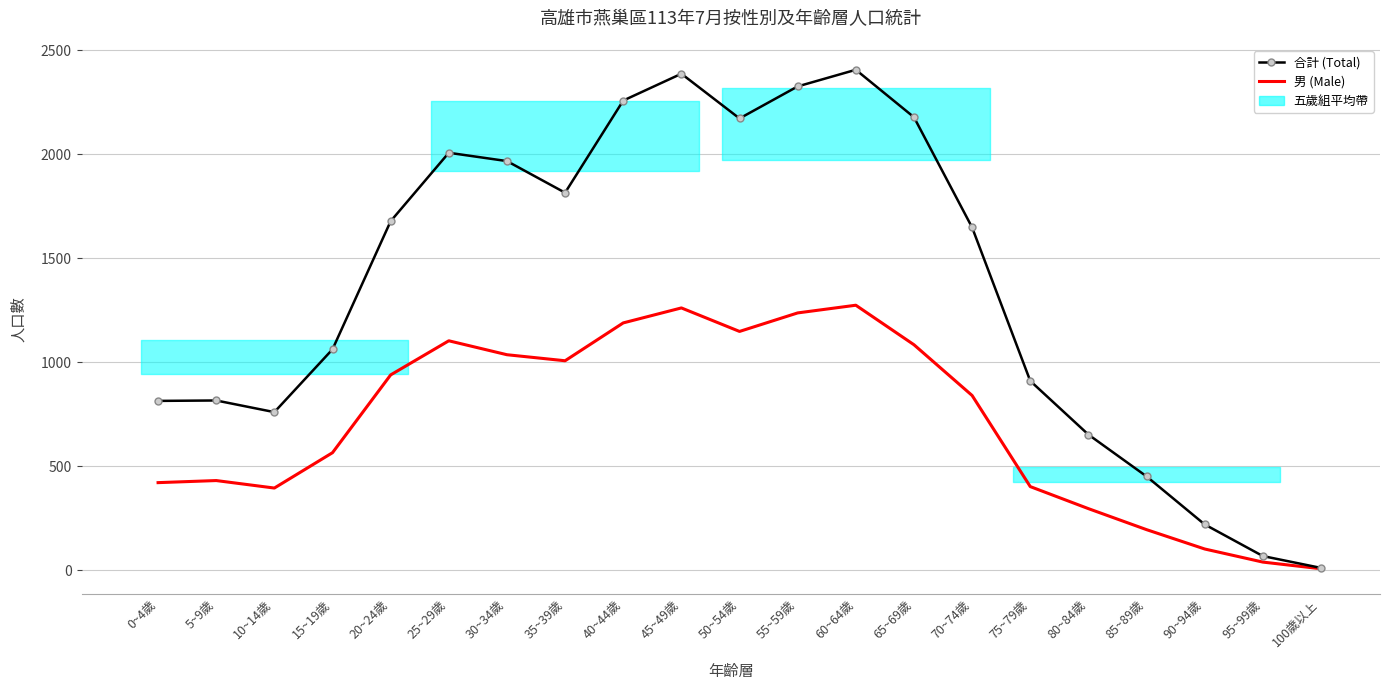

Rank the series at 60~64歲 from highest to lowest value.

合計 (Total), 男 (Male)